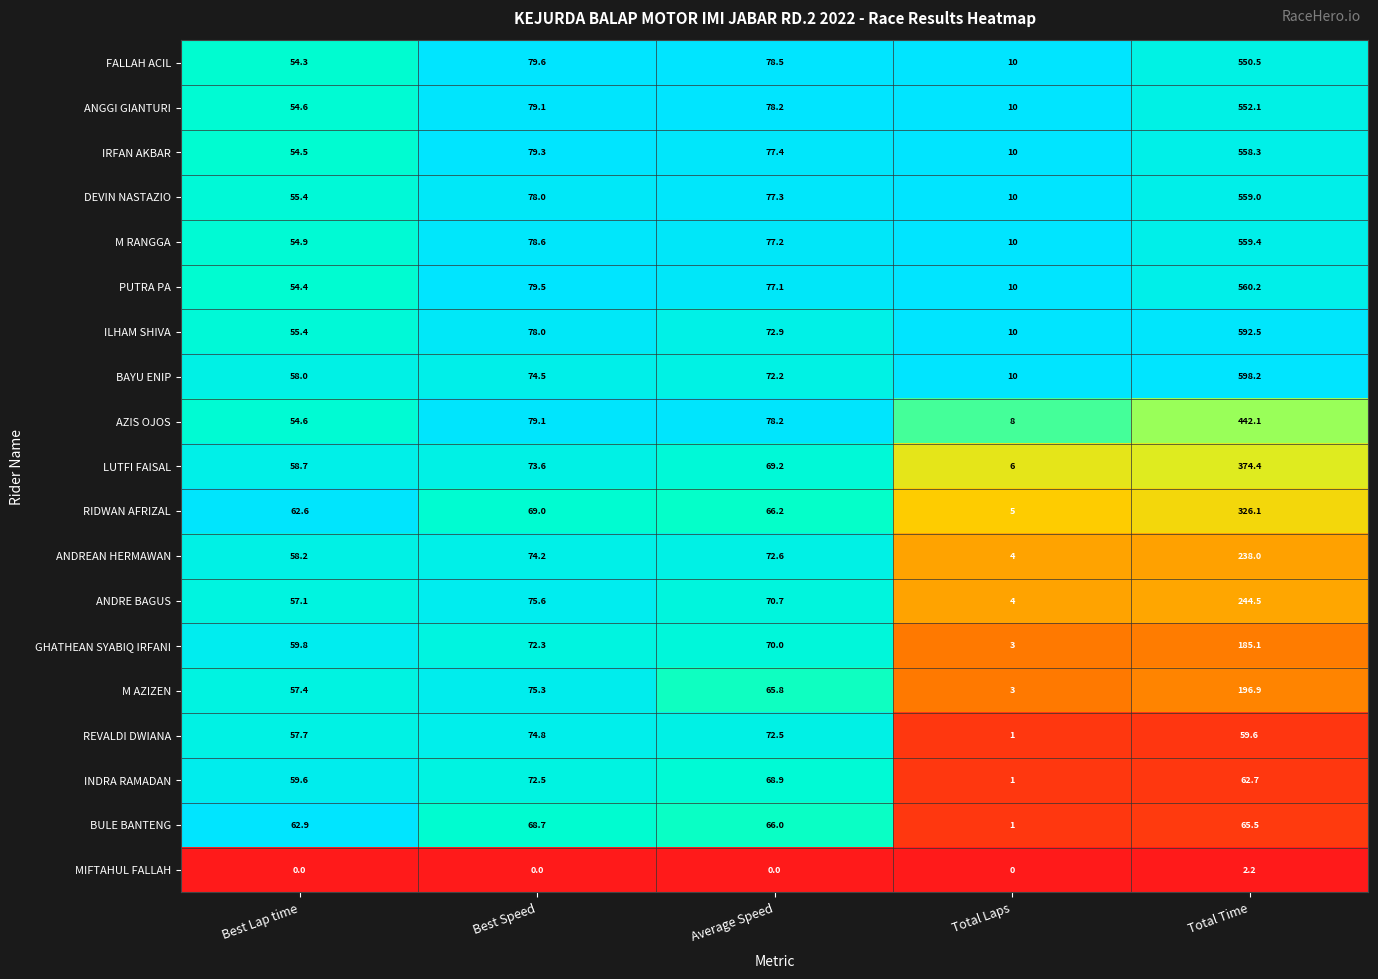

True or false: MIFTAHUL FALLAH has a value of 0.0 at Total Laps.

True